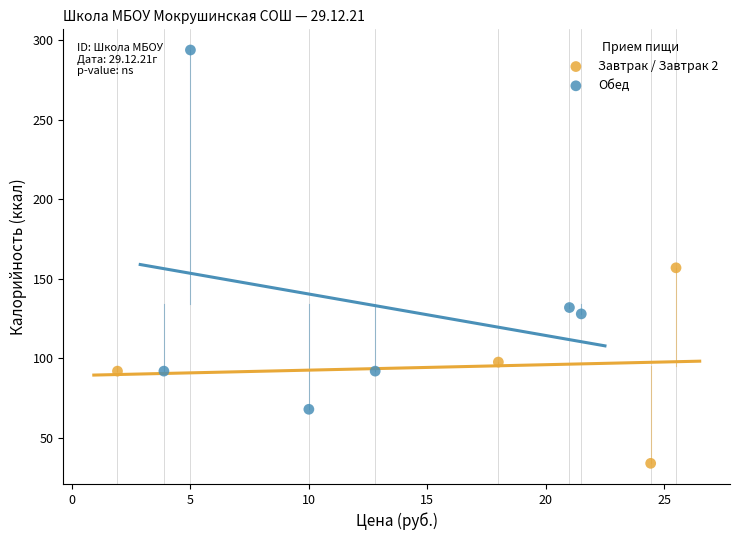

Which series has the largest Y range (max minus min)?

Обед